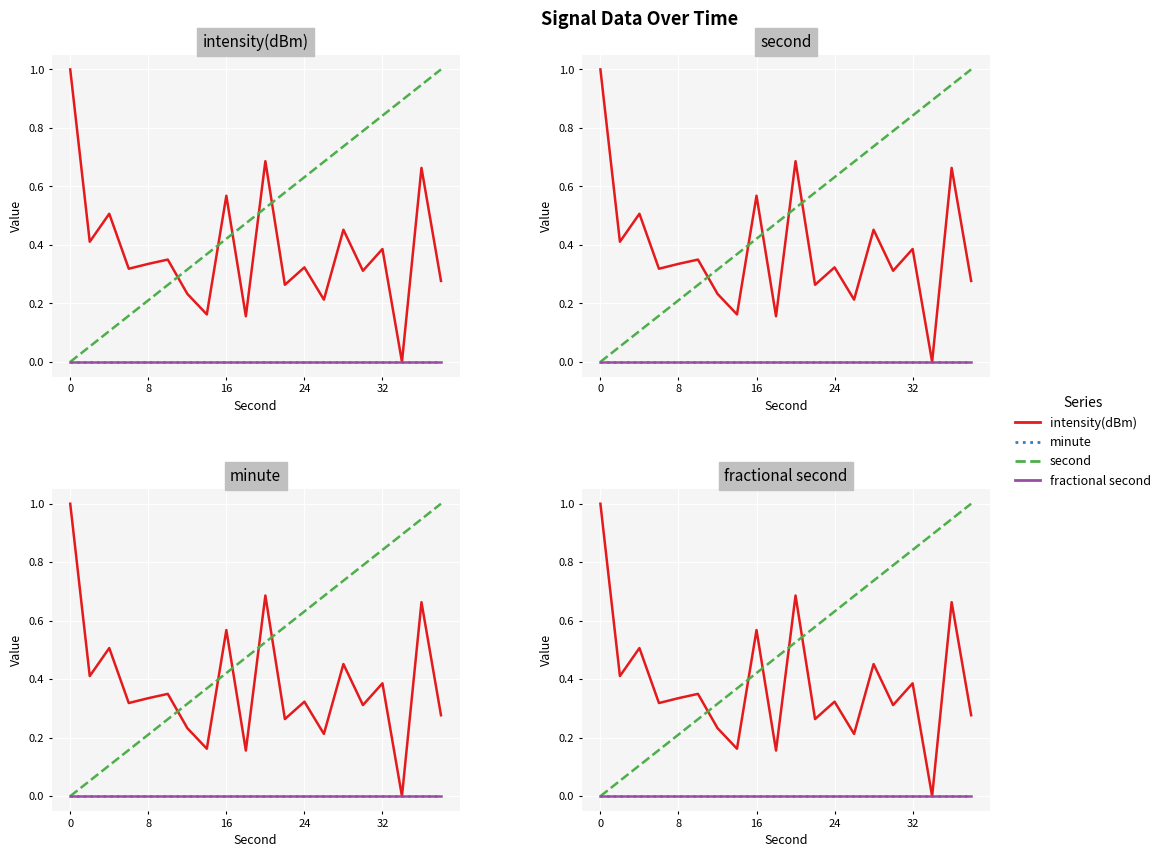

At 17, list the series in order from largest to smallest.

second, intensity(dBm), minute, fractional second